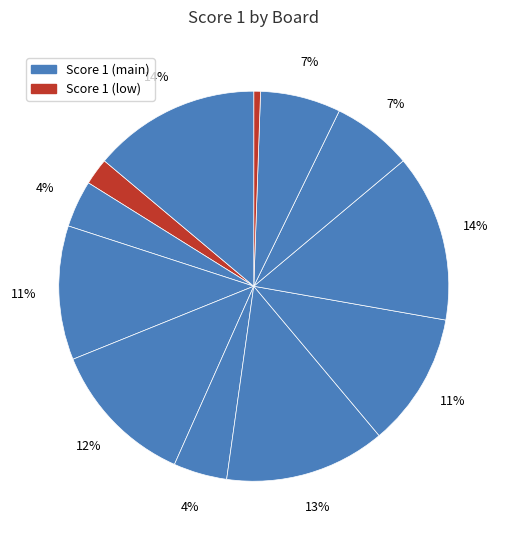

To the nearest percent, what is the difference between the largest and smallest slice percentages?

13%